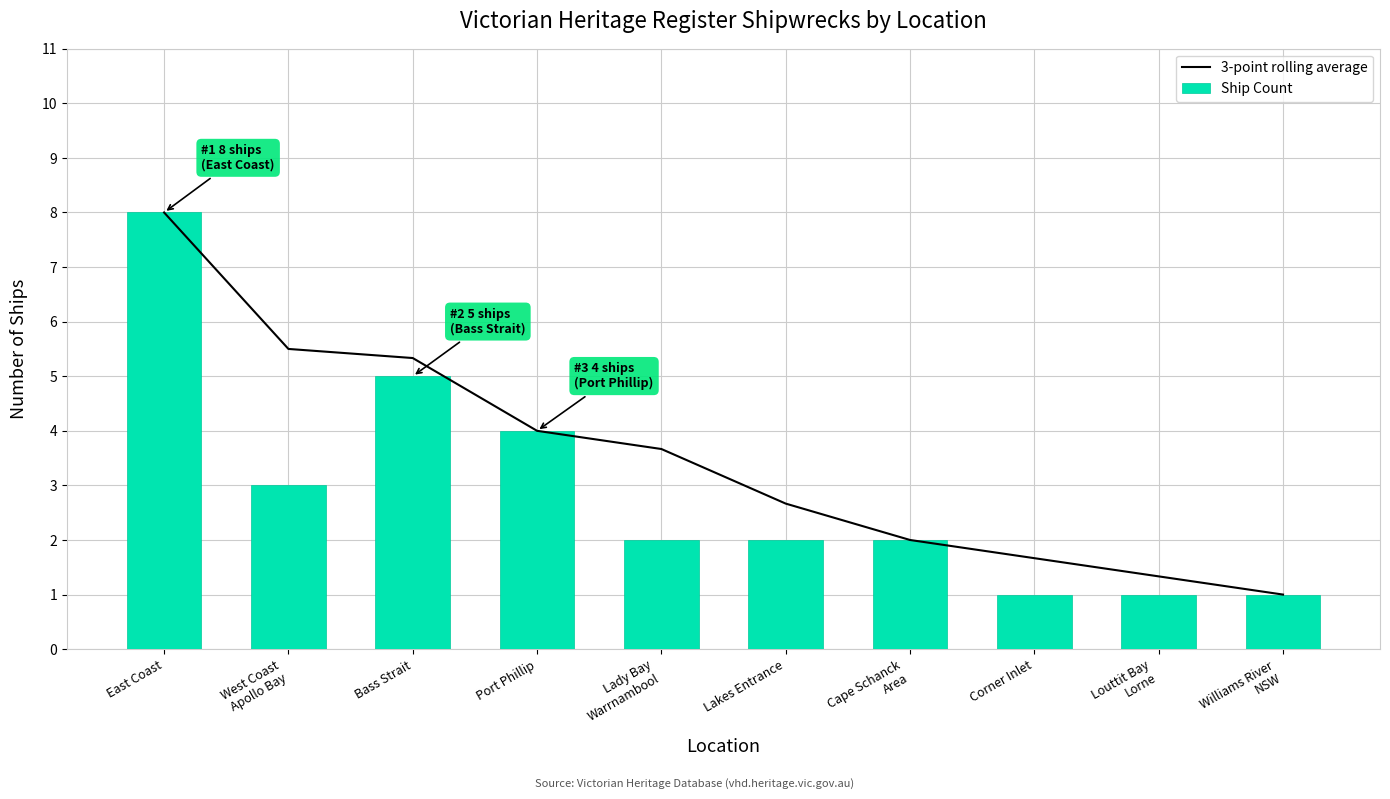

What is the value of the 3-point rolling average bar at the 9th from the left?

1.3